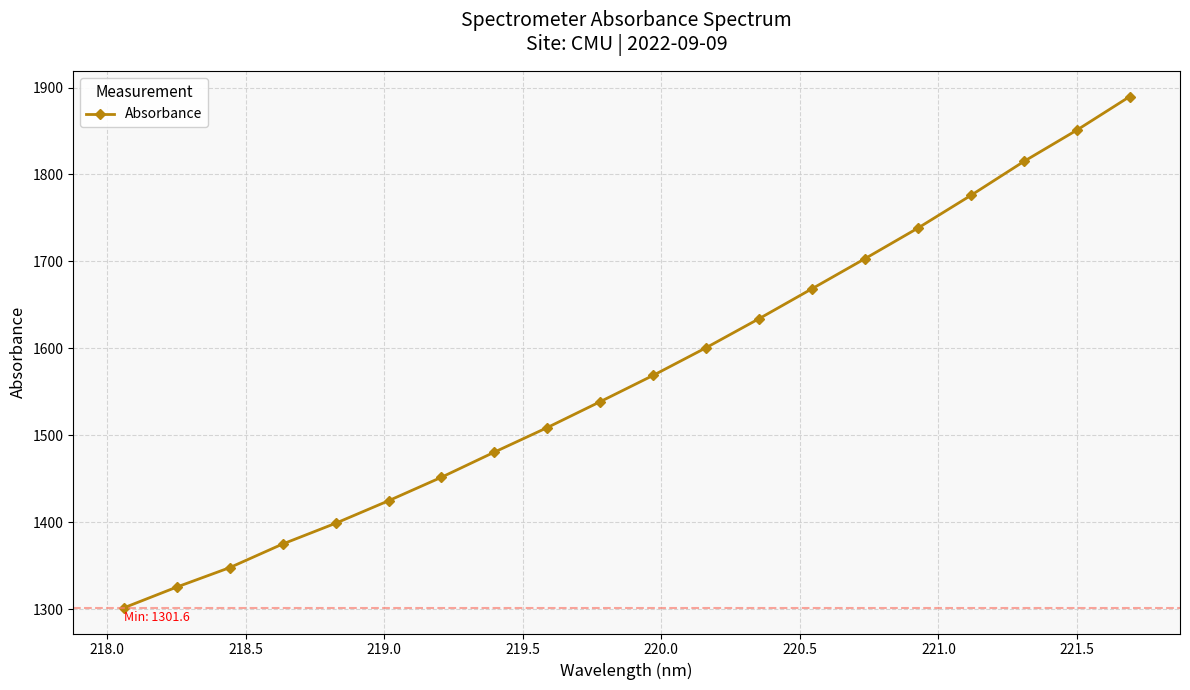

What is the difference between the second highest and minimum values?

549.4